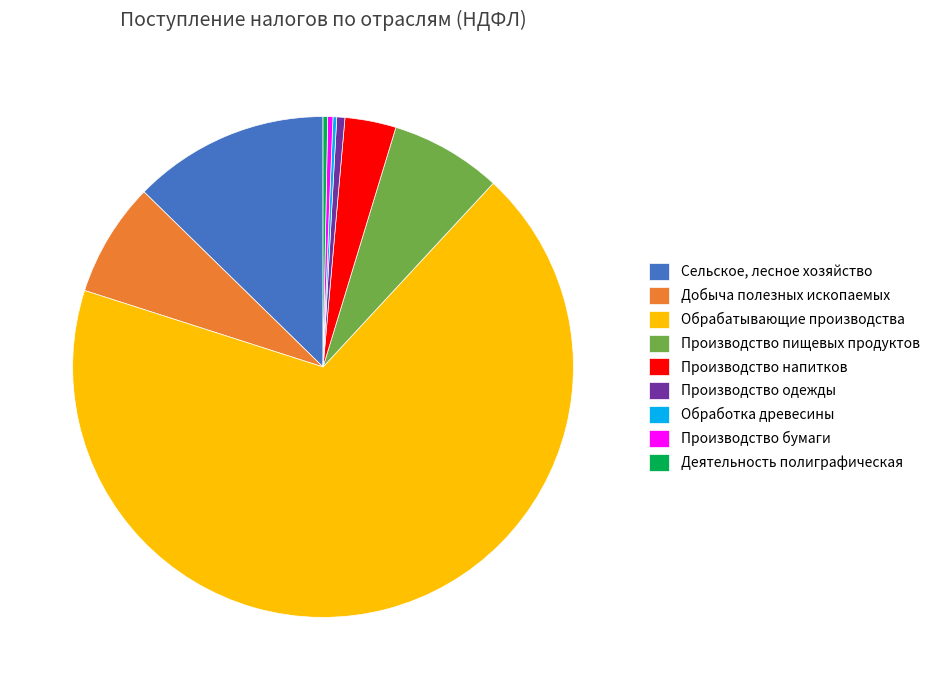

Do Производство одежды and Производство пищевых продуктов together represent more than half of the pie?

No